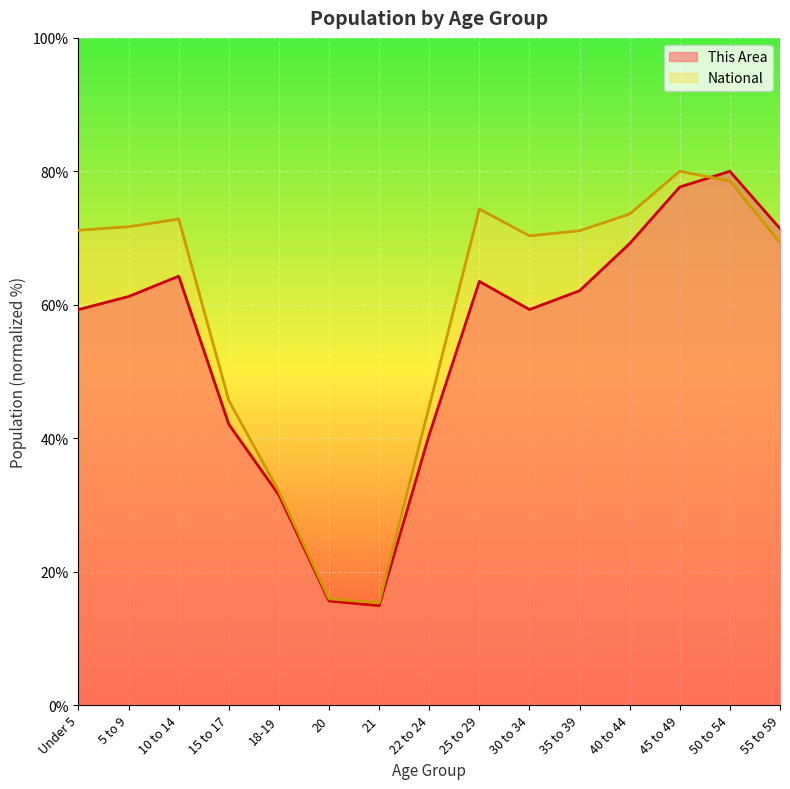

Is it true that National equals 15.9 at 20?

True